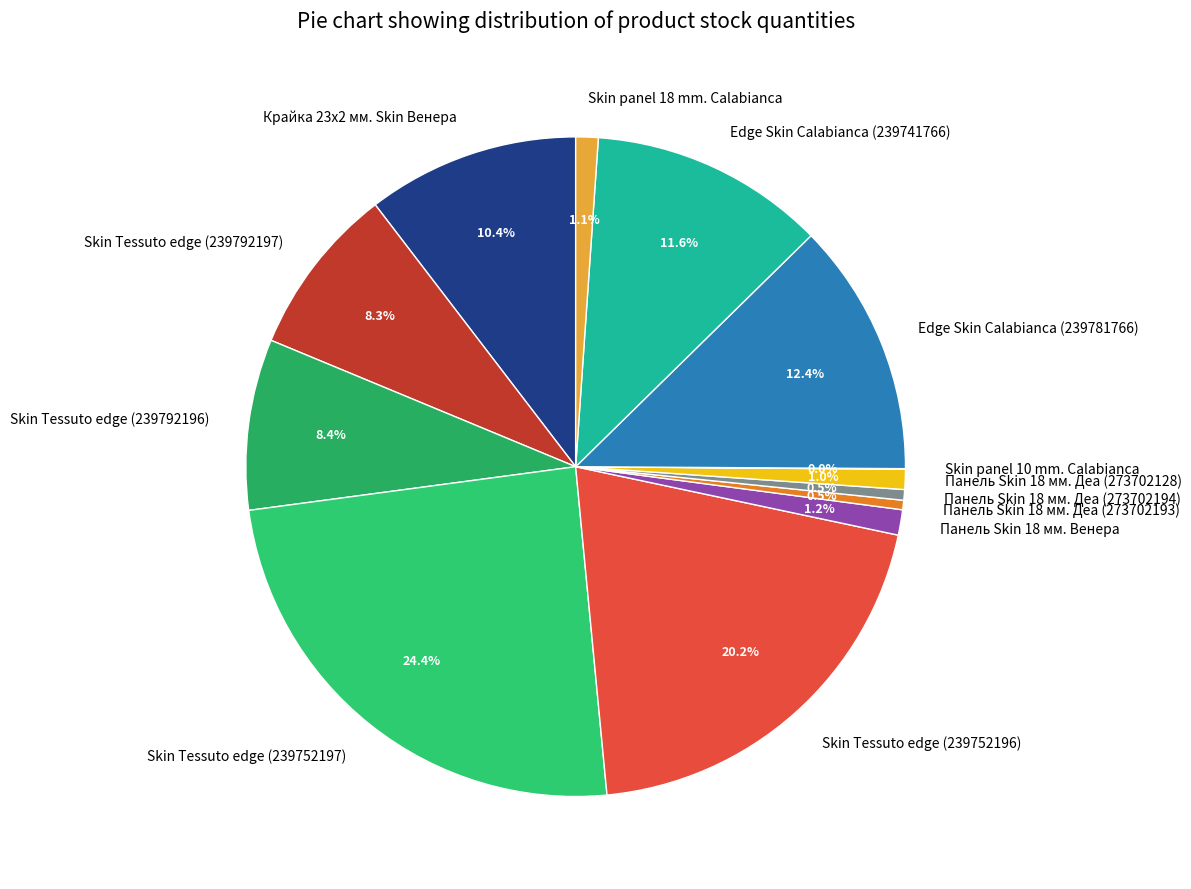

The Skin Tessuto edge (239752196) slice represents 20% of the pie. True or false?

True